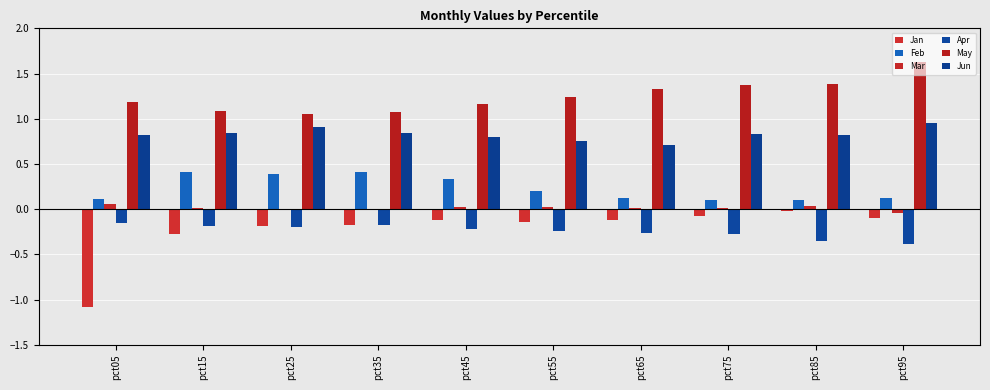

At which label does Jan reach its minimum?

pct05